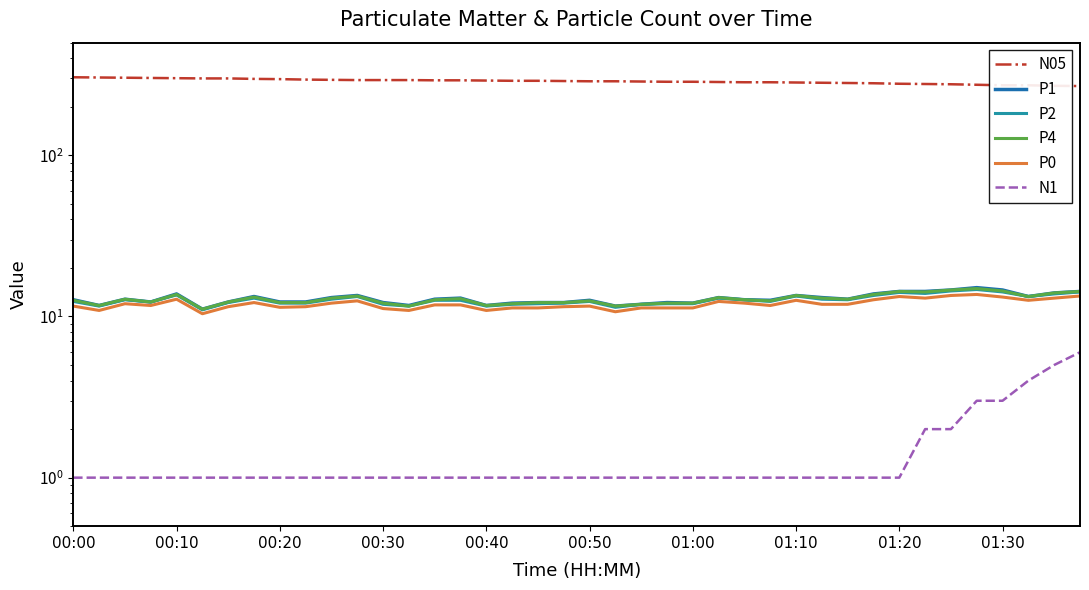

What position from the right is 37?

3